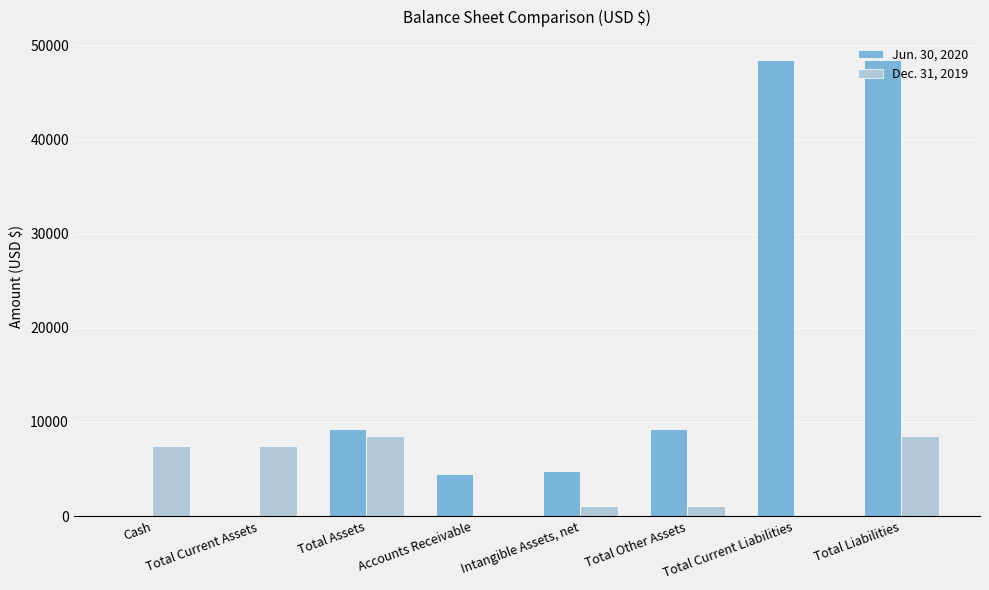

What is the maximum value shown in the chart?

48432